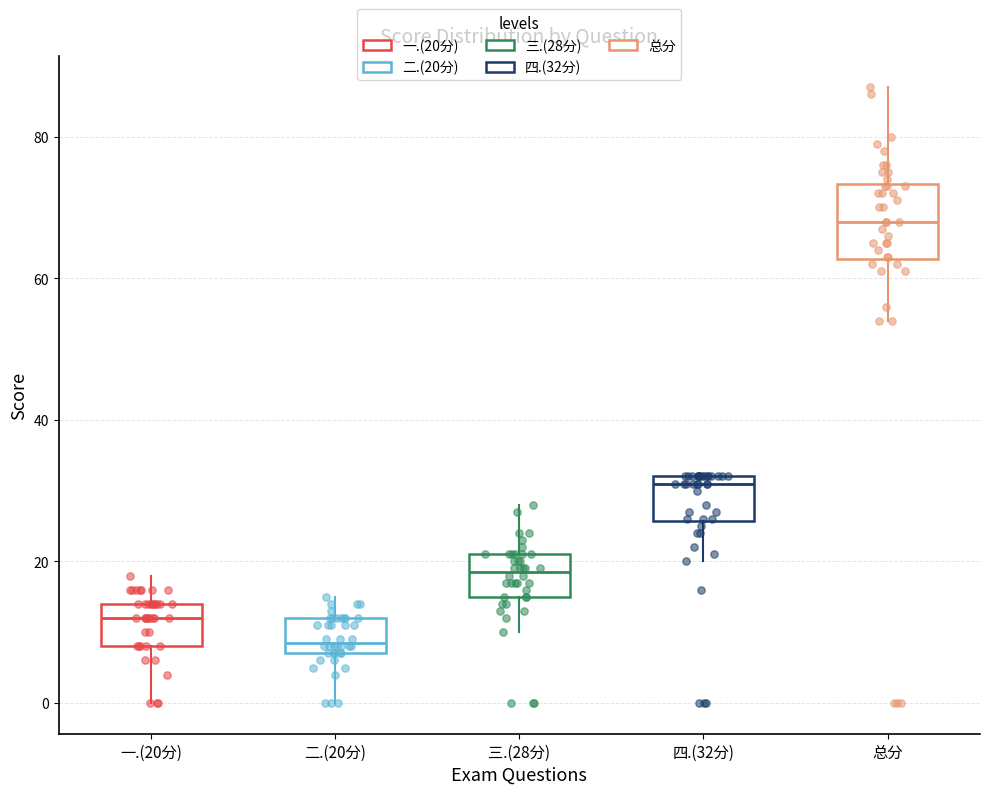

Reading left to right, read every box against the y-axis: the position of its median line, the range the box covers, and the ends of its whiskers. The values are not printed on the chart, so give them approximately, as read against the axis.

一.(20分): median 12, box 8 to 14, whiskers 0 to 18
二.(20分): median 8 (just above the box's lower edge), box 8 to 12, whiskers 0 to 16
三.(28分): median 18, box 16 to 22, whiskers 10 to 28
四.(32分): median 32 (just below the box's upper edge), box 26 to 32, whiskers 20 to 32
总分: median 68, box 62 to 74, whiskers 54 to 88